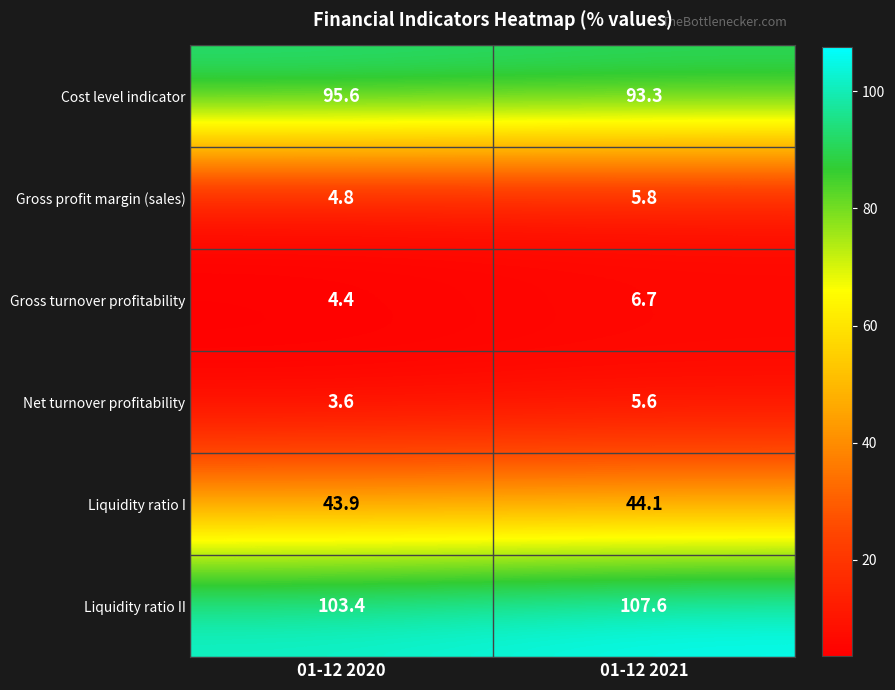

The Gross profit margin (sales) series shows 4.8 at 01-12 2020. True or false?

True